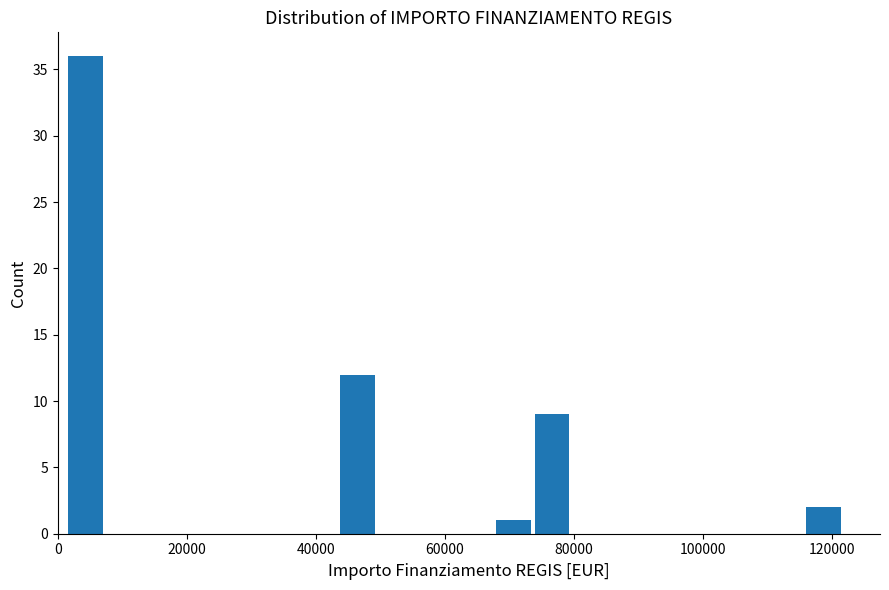

Read against the x-axis, roughly where is the centre of the tallest bar?

4000